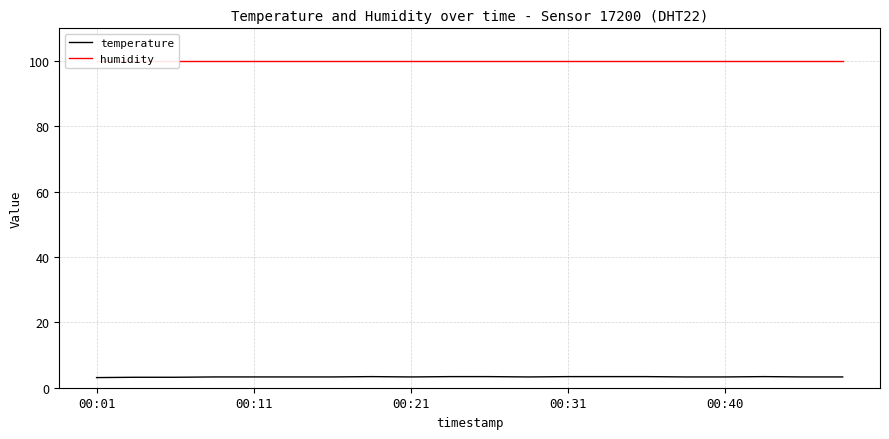

True or false: temperature and humidity cross at least once.

False